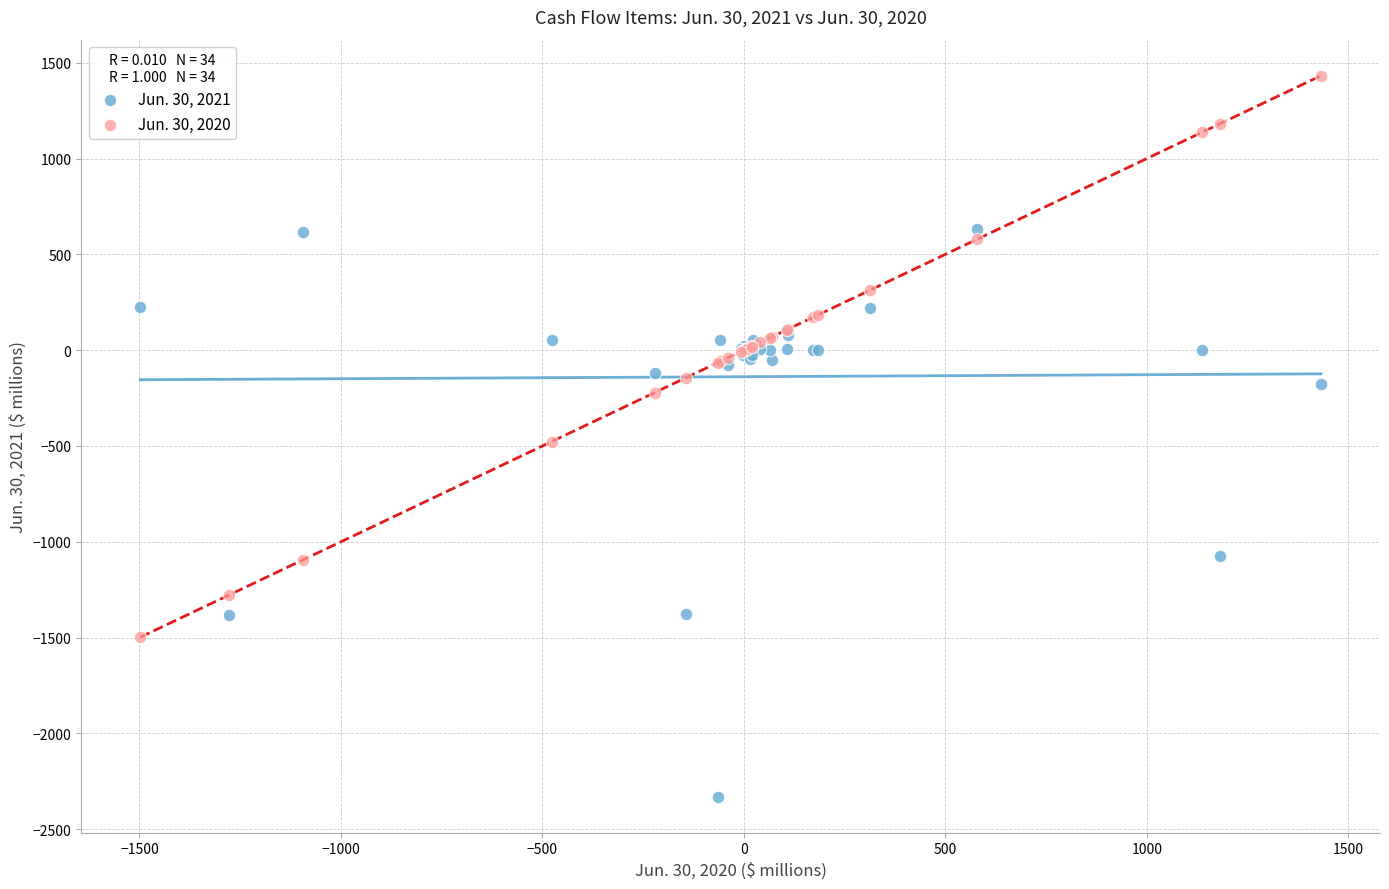

Which series reaches the maximum Y coordinate?

Jun. 30, 2020